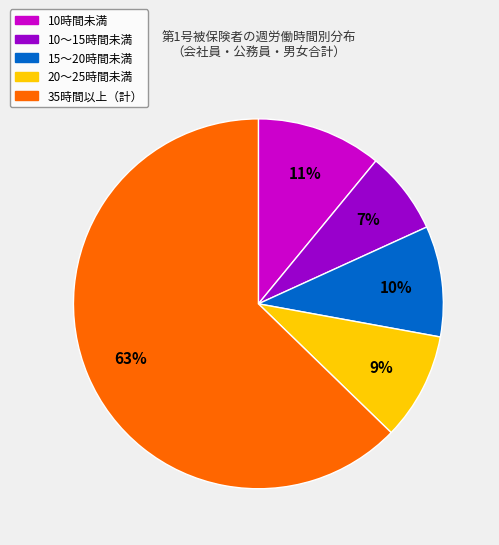

Does any single category account for the majority?

Yes